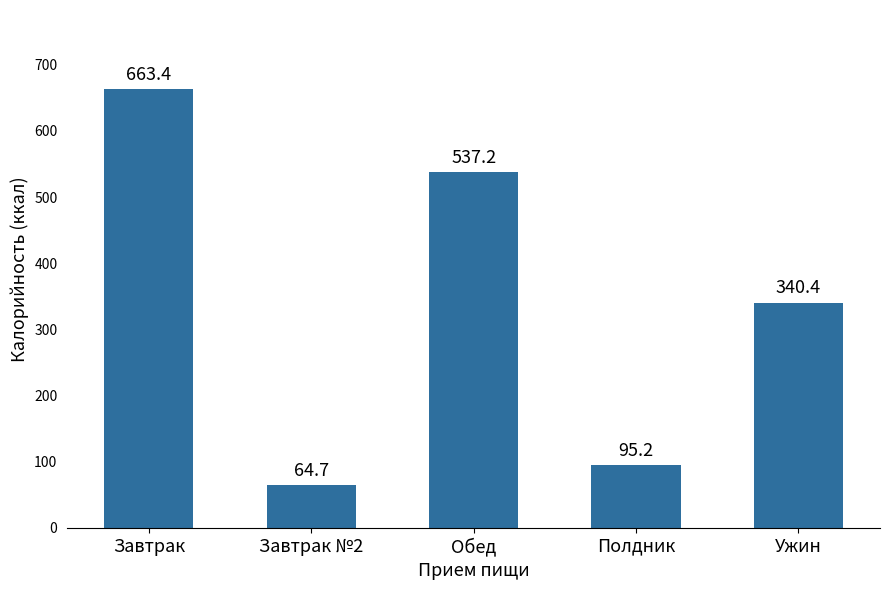

Is it true that the value at Завтрак is 663.4?

True